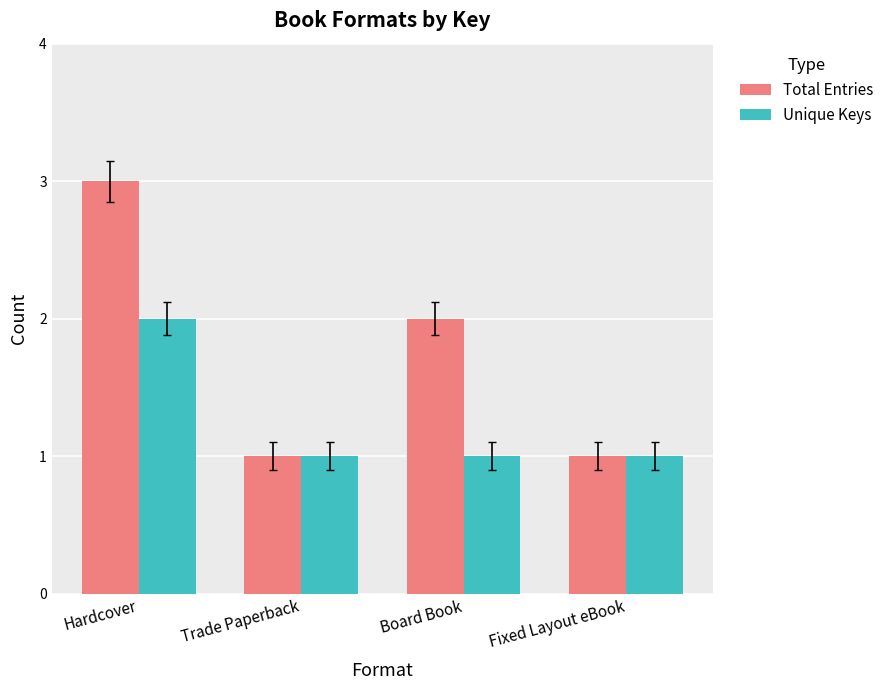

Rank the series at Hardcover from lowest to highest value.

Unique Keys, Total Entries